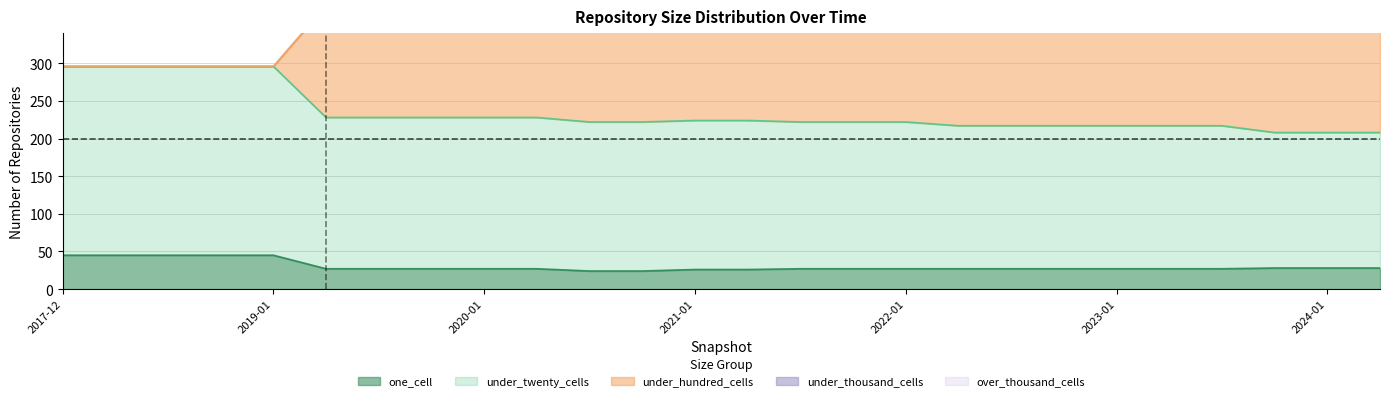

Is the value of one_cell at 2018-09-28 greater than the value of under_twenty_cells at 2024-01-01?

No